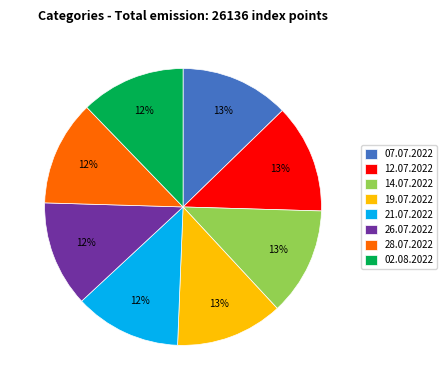

To the nearest percent, what percentage of the pie is 14.07.2022?

13%